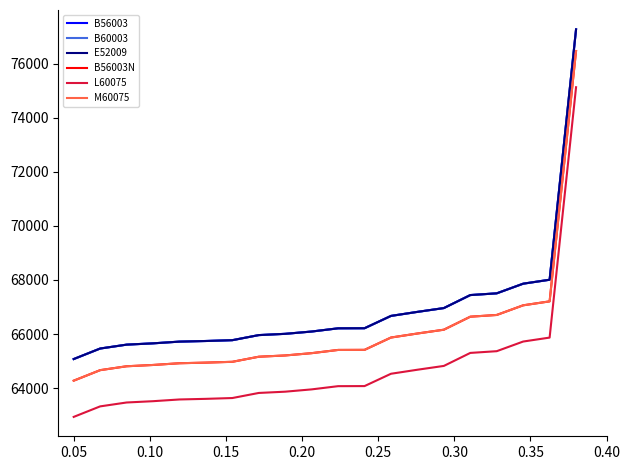

What is the average value of the B56003 series?

66903